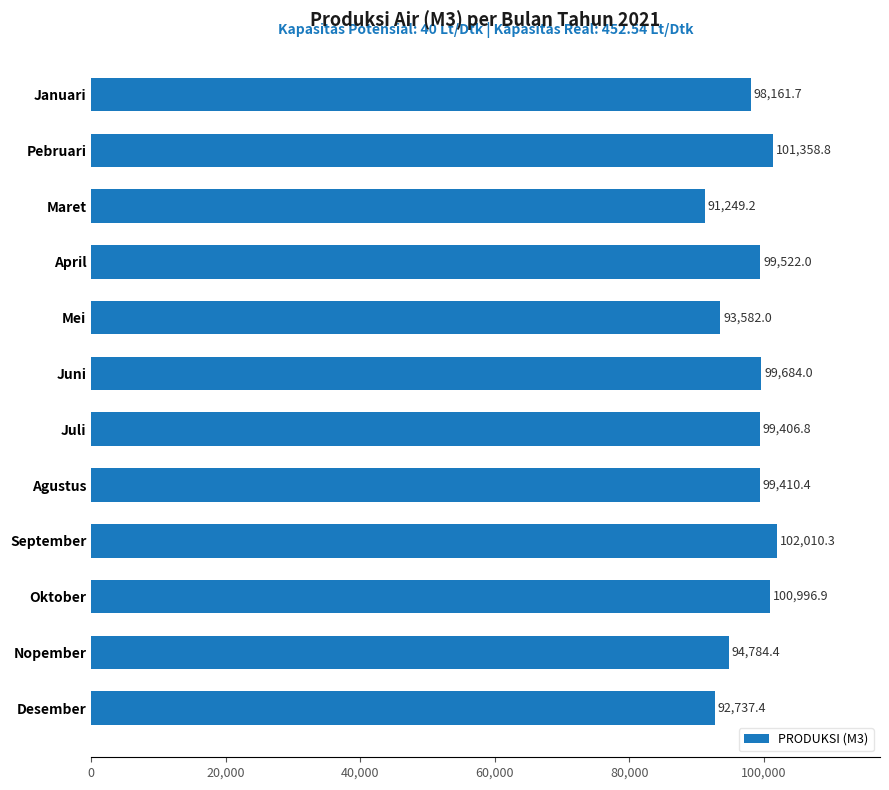

At which label is the value closest to 96629?

Januari